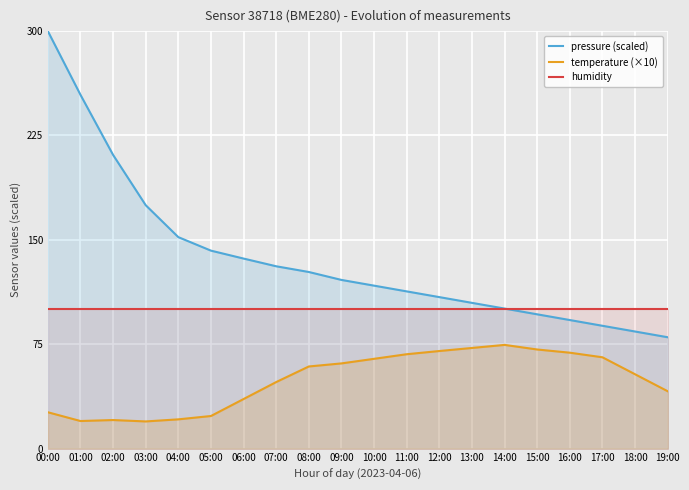

Reading left to right, extract all data points from this chart.

pressure (scaled): 300.0	254.2	211.0	174.9	151.9	142.2	136.5	131.0	126.9	121.2	117.1	113.0	108.8	104.7	100.6	96.5	92.4	88.2	84.1	80.0
temperature (×10): 26.1	19.8	20.5	19.5	21.0	23.4	35.6	47.8	59.0	61.2	64.5	67.8	70.1	72.3	74.5	71.2	68.9	65.6	53.4	41.2
humidity: 100.0	100.0	100.0	100.0	100.0	100.0	100.0	100.0	100.0	100.0	100.0	100.0	100.0	100.0	100.0	100.0	100.0	100.0	100.0	100.0